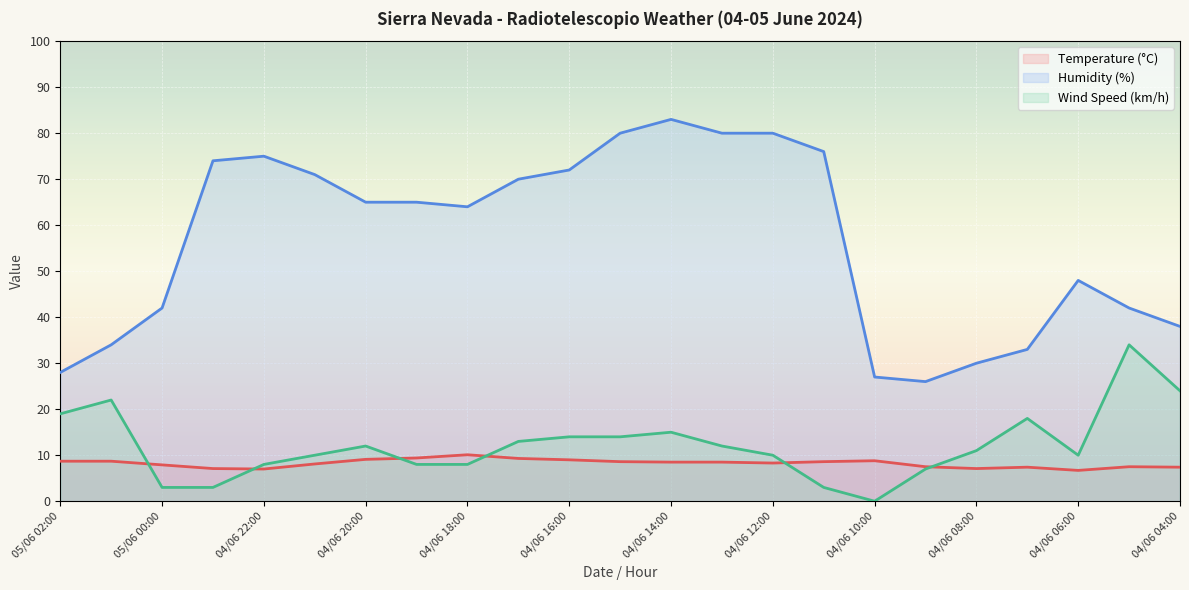

What is the value of the Temperature (°C) point at the 21st from the left?

6.7